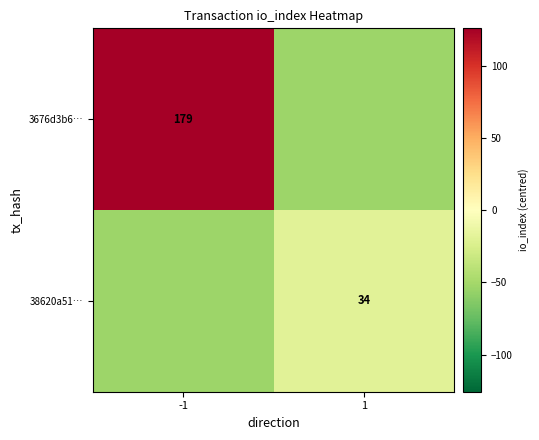

Rank the series at -1 from highest to lowest value.

3676d3b6…, 38620a51…